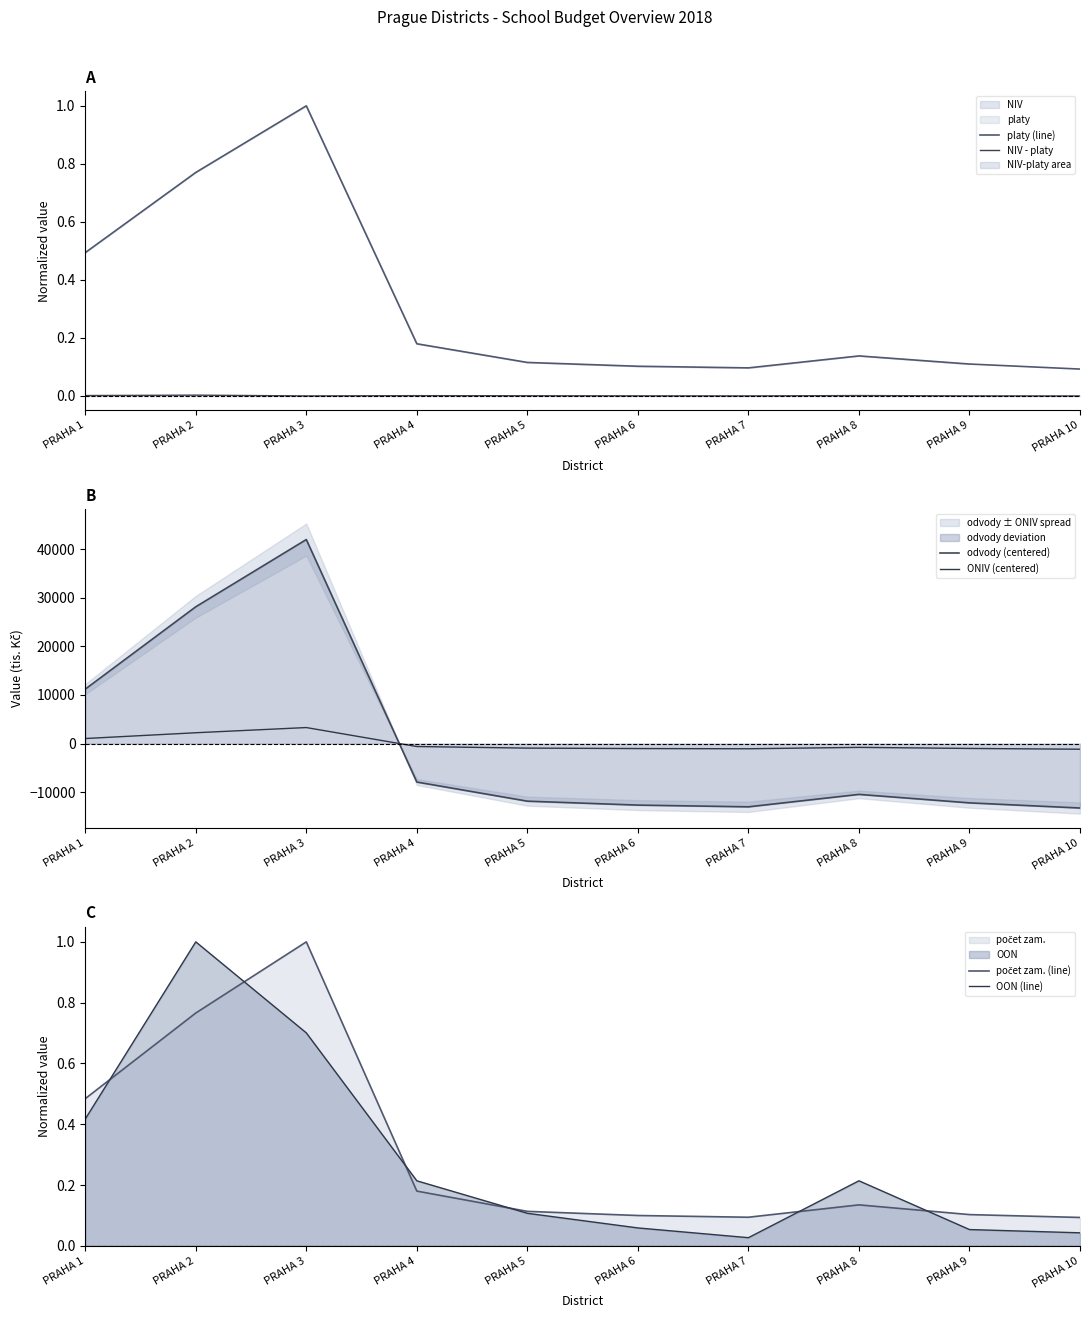

At which label does OON (line) reach its peak?

PRAHA 2